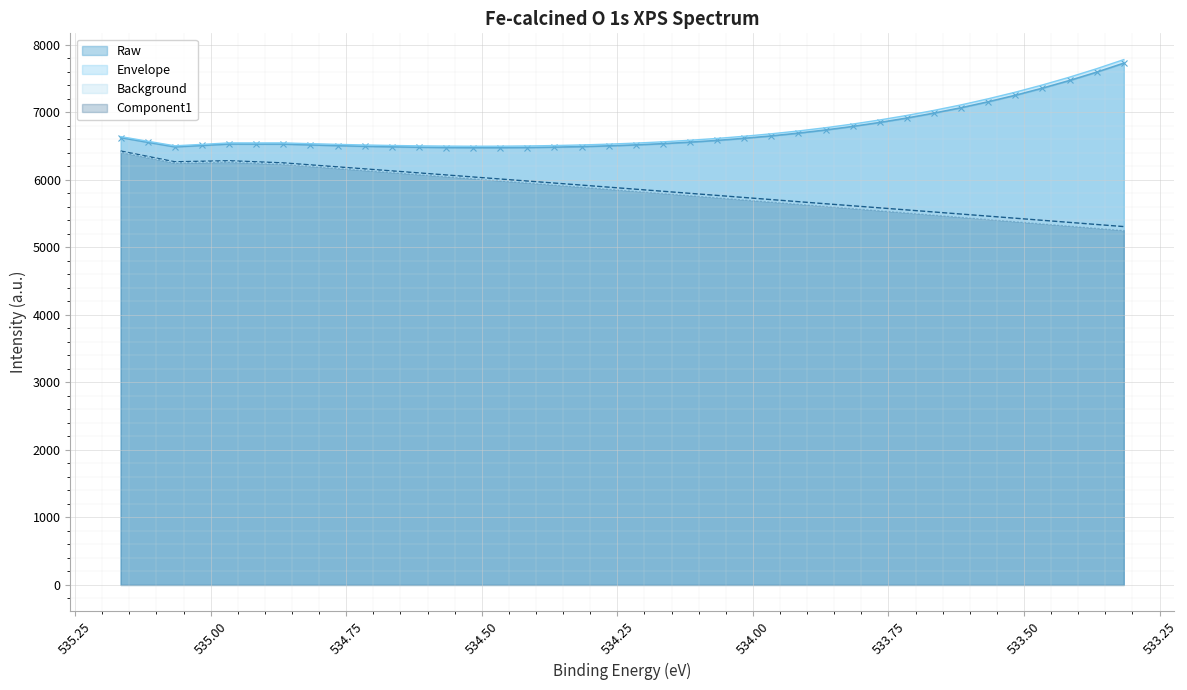

The Envelope series shows 10488.8 at 534.116. True or false?

False